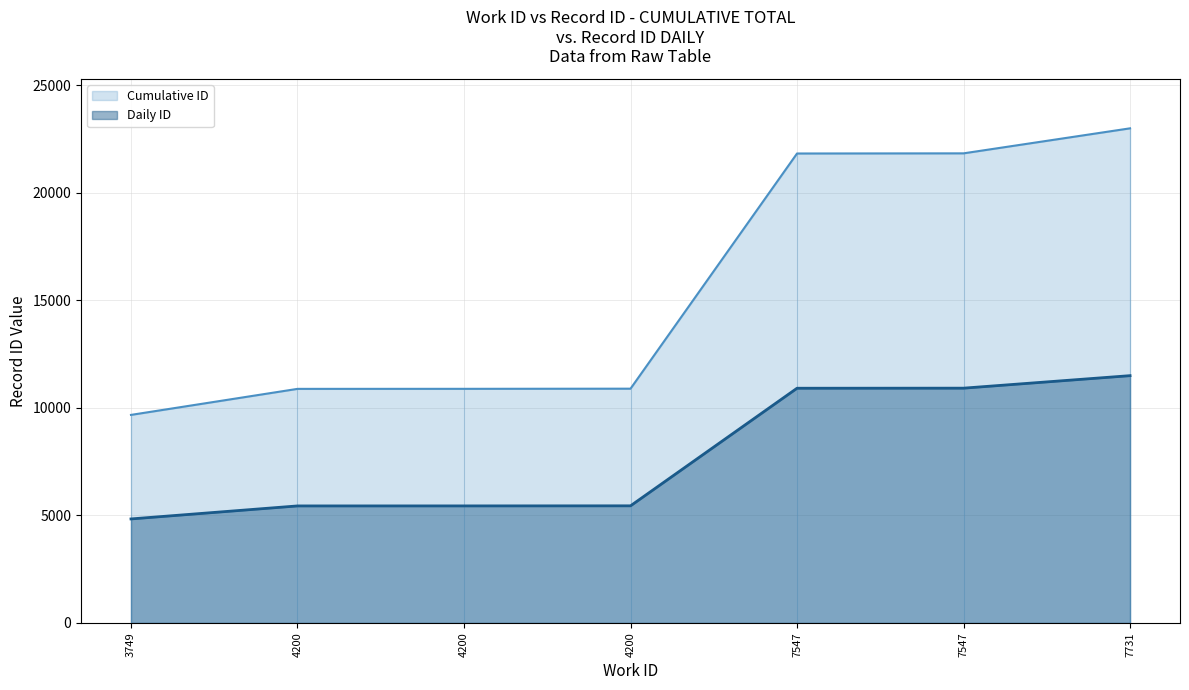

What is the total value across all series at 4200?

16326.0